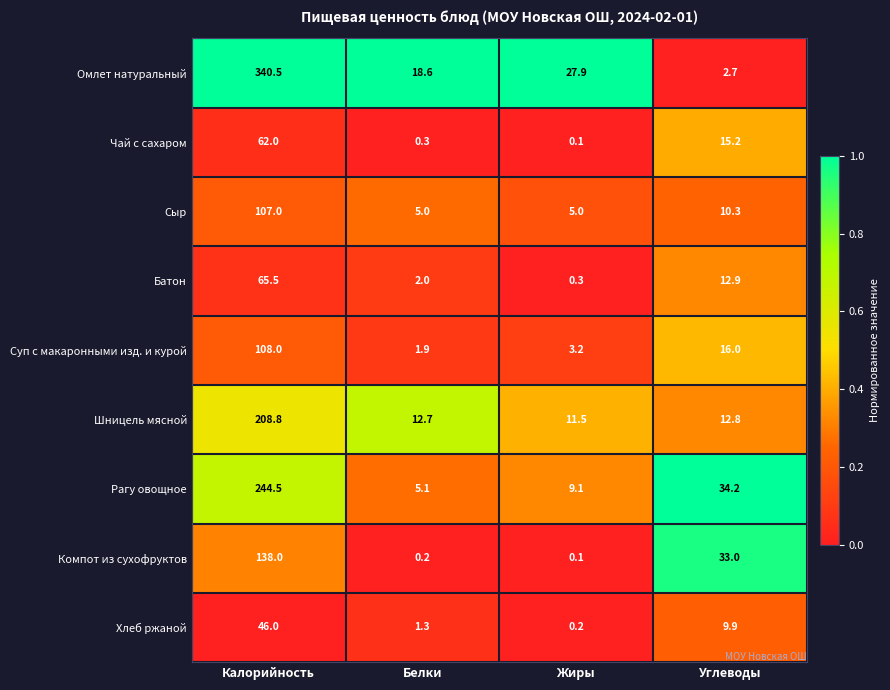

Which series has the largest range (max minus min)?

Омлет натуральный